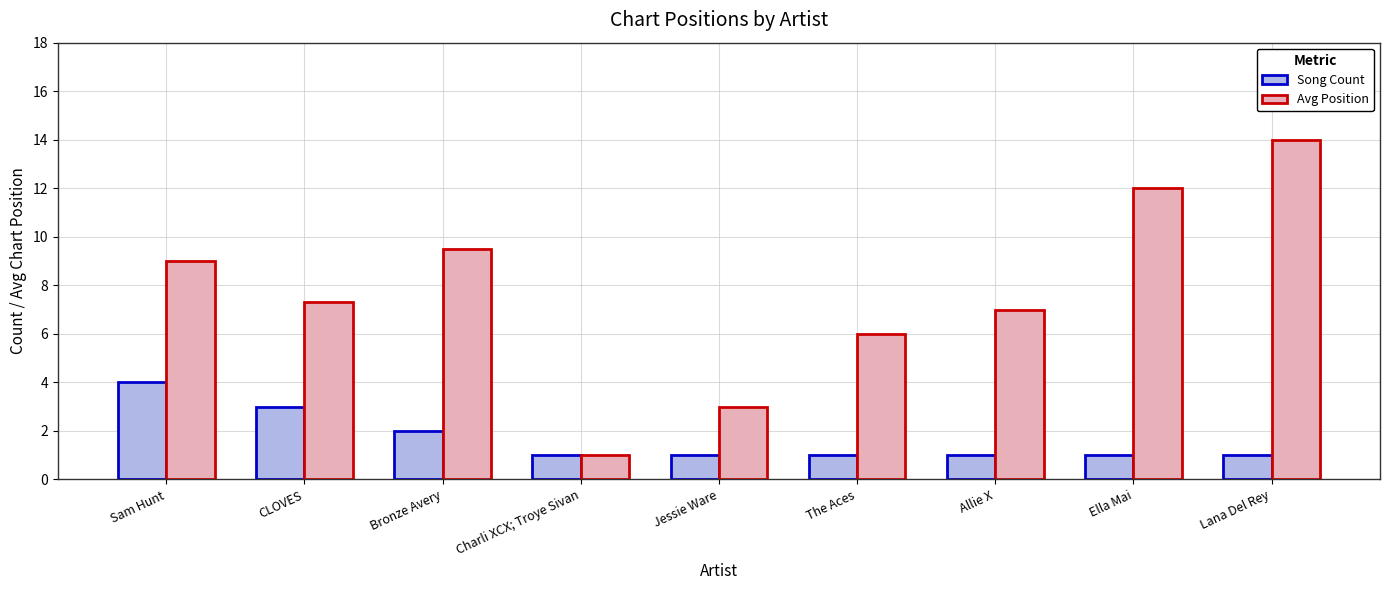

What is the approximate value of Song Count at Ella Mai?

1.0